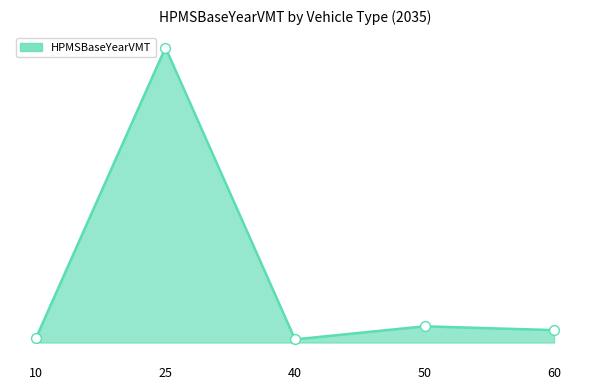

Is this an area chart (filled region under the line)?

Yes